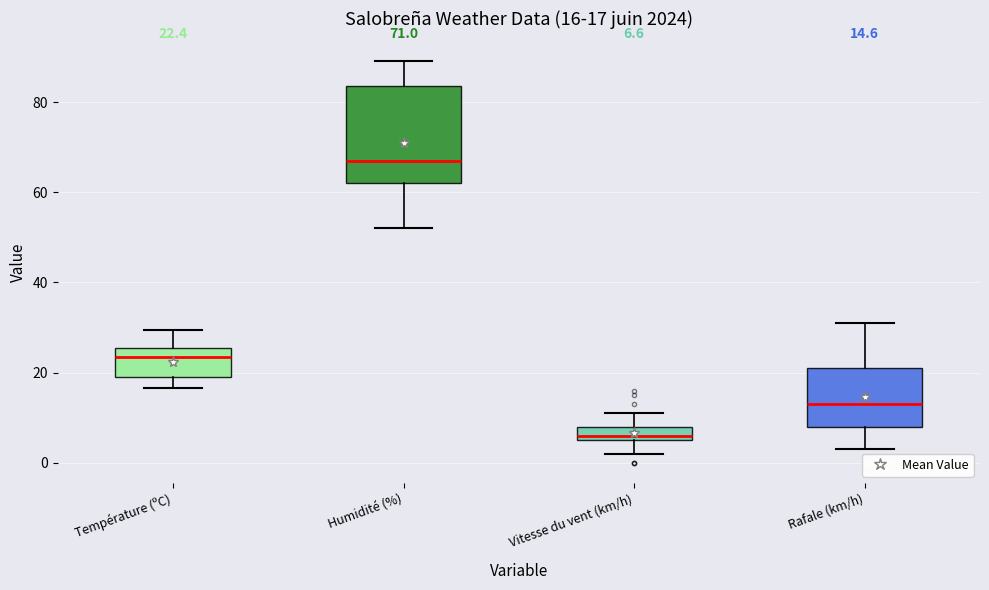

Comparing the boxes themselves (not the whiskers), which one is the tallest?

Humidité (%)